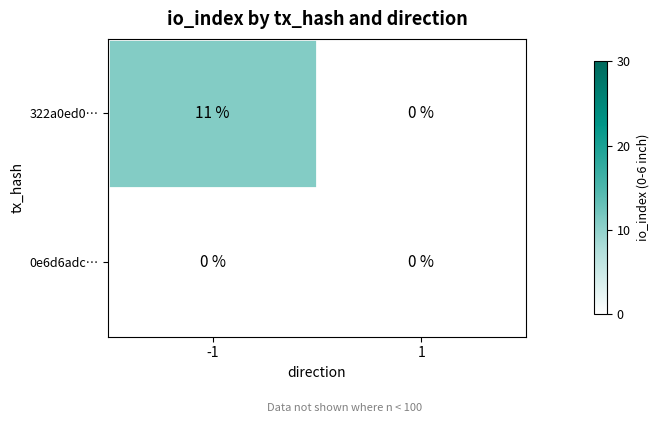

Reading left to right, extract all data points from this chart.

322a0ed0…: 11	0
0e6d6adc…: 0	0